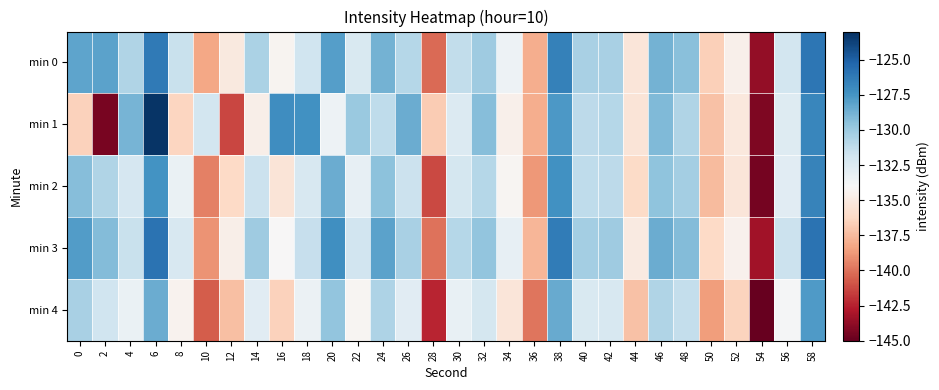

Which has a higher value, 18 or 20?

20